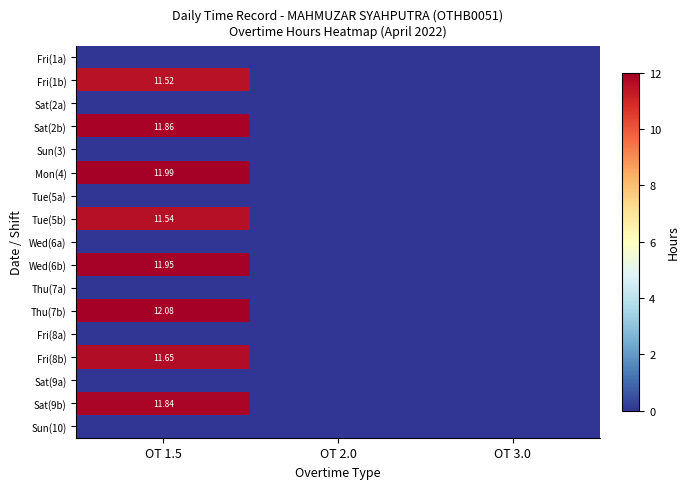

List the series in order of their peak value, highest first.

Thu(7b), Mon(4), Wed(6b), Sat(2b), Sat(9b), Fri(8b), Tue(5b), Fri(1b), Fri(1a), Sat(2a), Sun(3), Tue(5a), Wed(6a), Thu(7a), Fri(8a), Sat(9a), Sun(10)